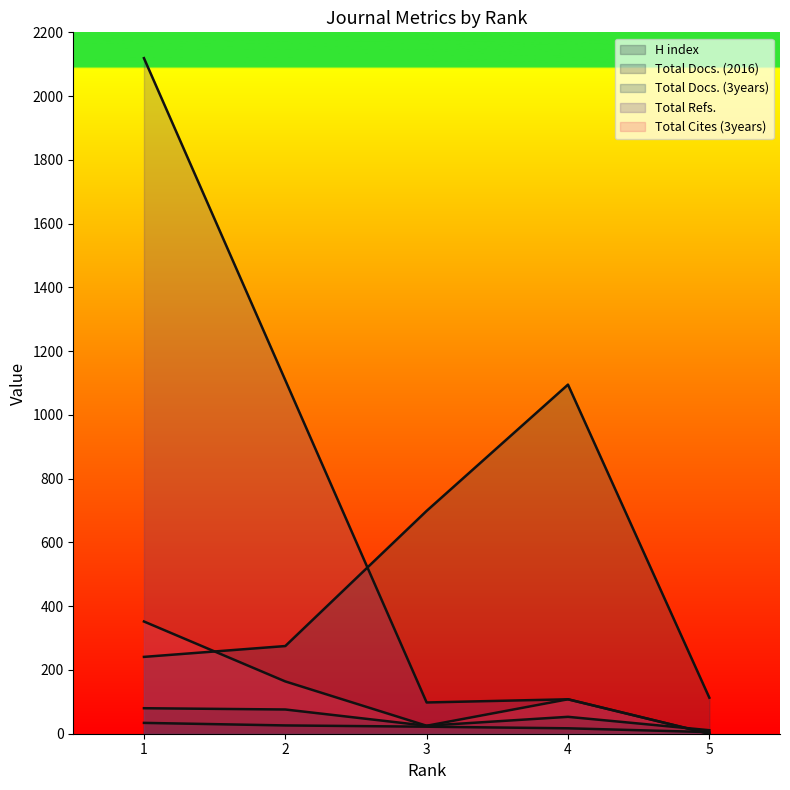

Reading left to right, list all the values displayed in this chart.

H index: 1=34	2=26	3=22	4=17	5=5
Total Docs. (2016): 1=80	2=76	3=25	4=53	5=11
Total Docs. (3years): 1=241	2=275	3=699	4=1095	5=113
Total Refs.: 1=2119	2=1109	3=98	4=108	5=0
Total Cites (3years): 1=352	2=164	3=25	4=108	5=0